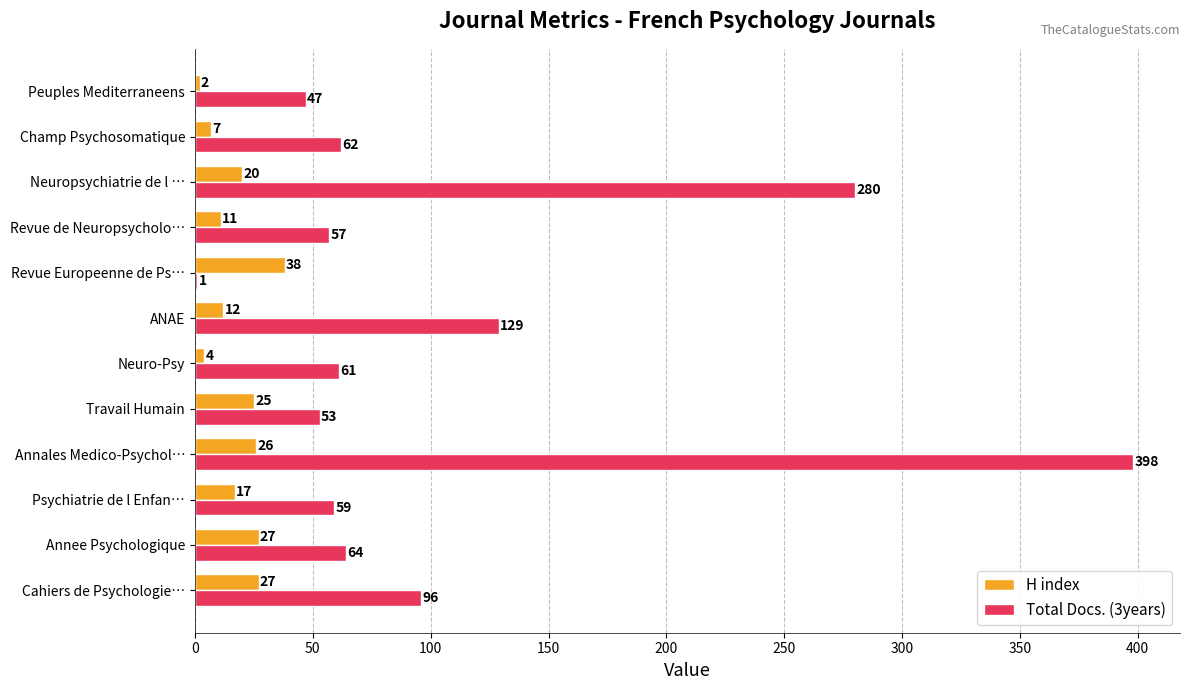

What is the maximum value for Total Docs. (3years)?

398